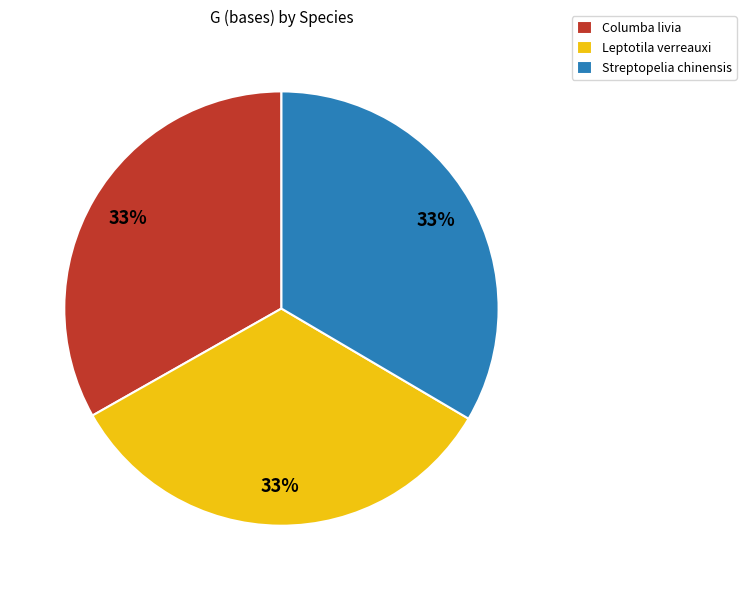

To the nearest percent, what percentage of the pie is Streptopelia chinensis?

33%